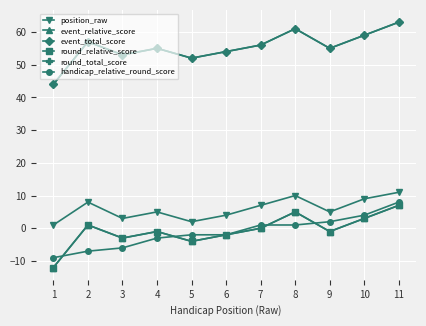

What is the value of the position_raw point at the 1st from the left?

1